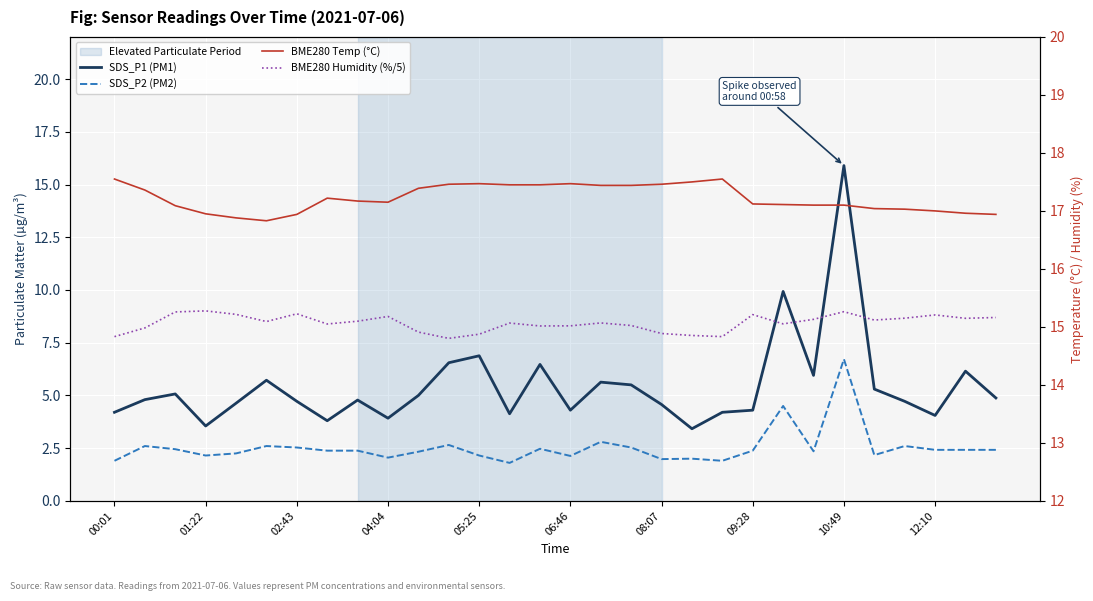

What is the difference between the second highest and second lowest values in the BME280 Temp (°C) series?

0.7